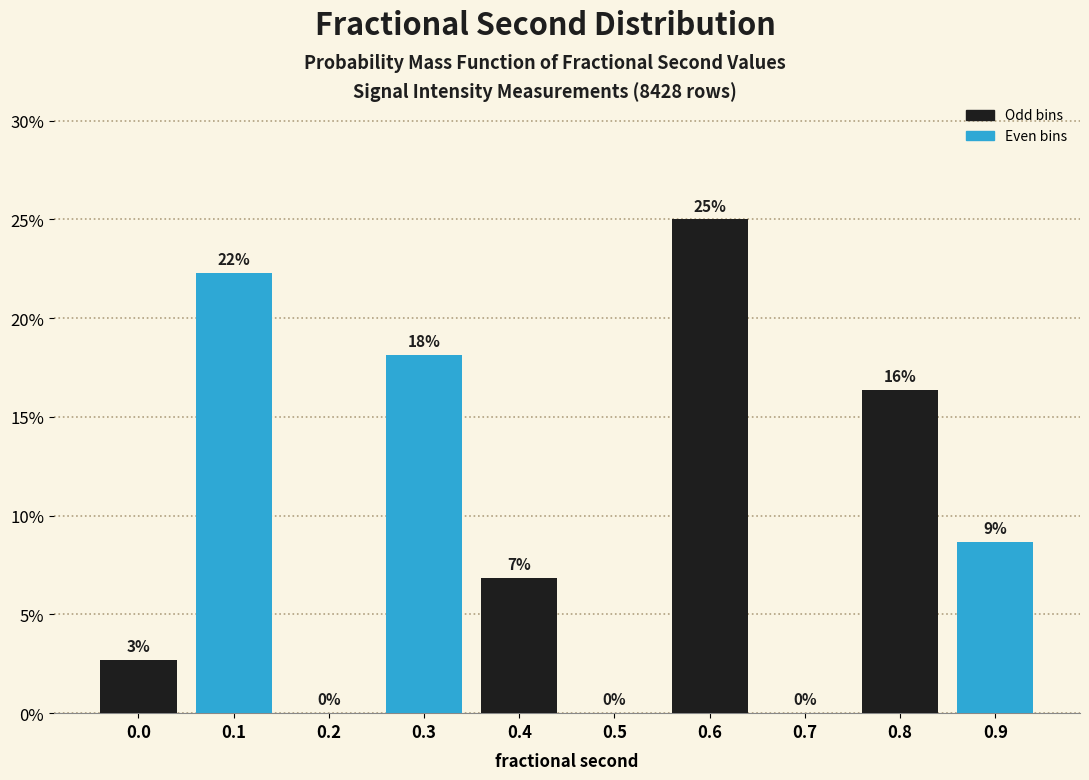

Are the bars horizontal?

No